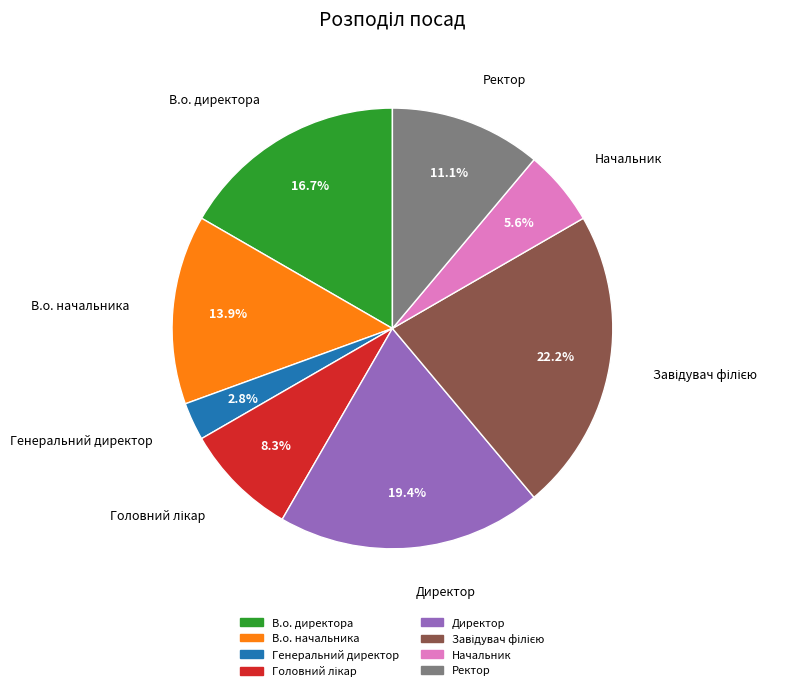

What portion of the pie excludes Начальник?

94.4%